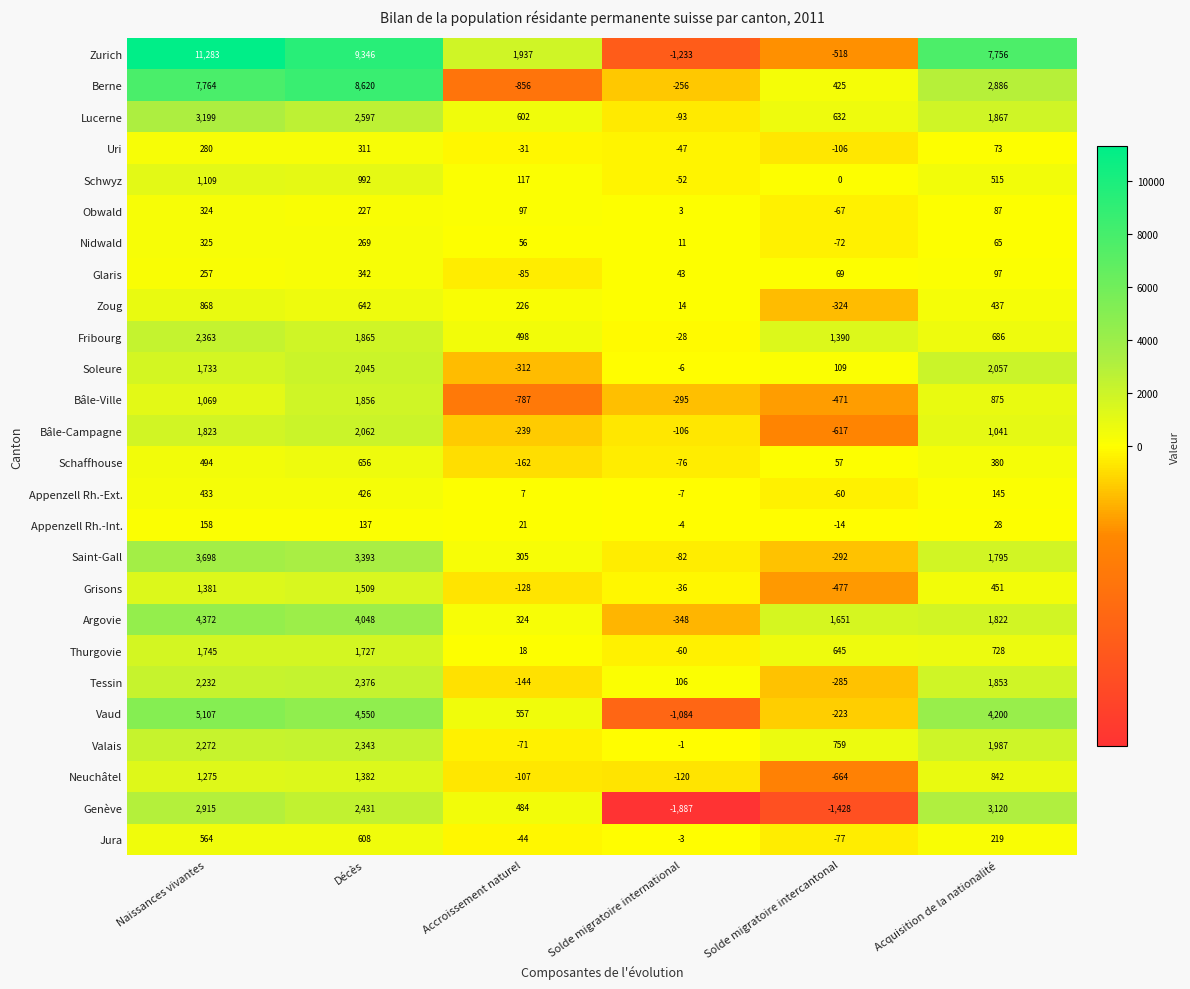

At how many categories does at least one series exceed 4753?

3